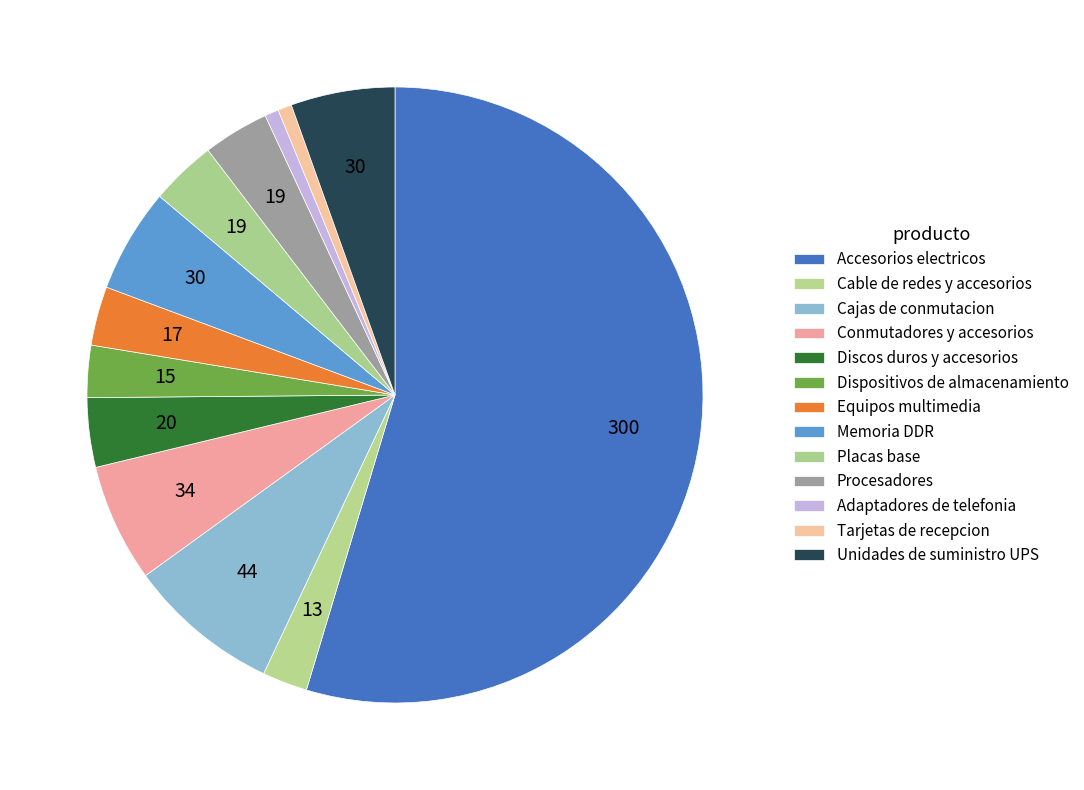

How much of the chart is everything except Memoria DDR?

94.5%